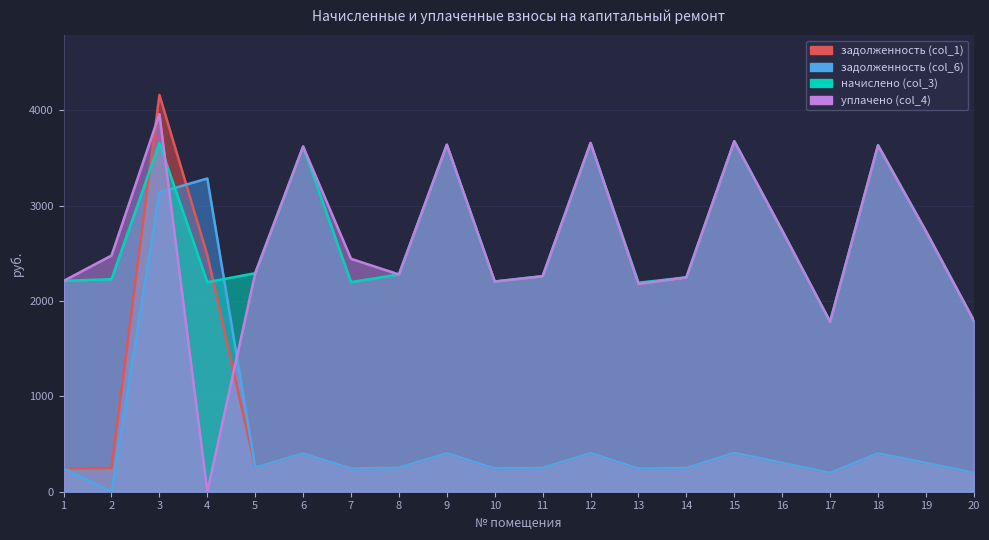

Where is the first local minimum for задолженность (col_6)?

2